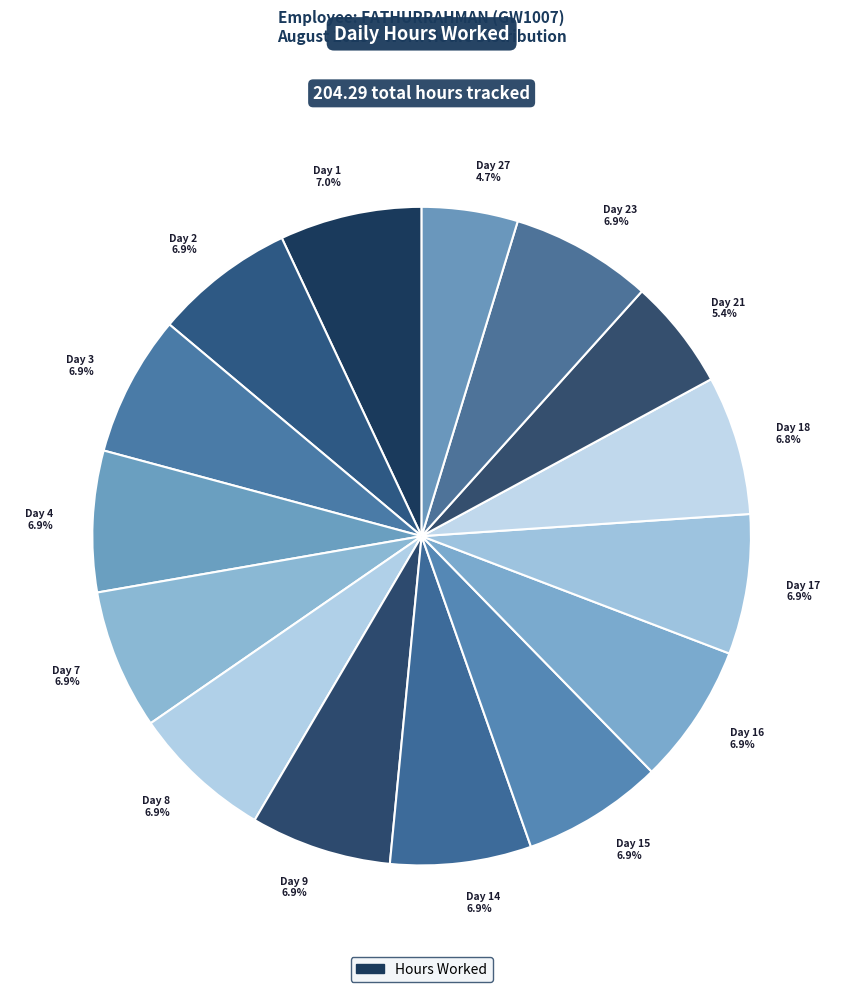

Does Day 1 7.0% represent more than half of the total?

No